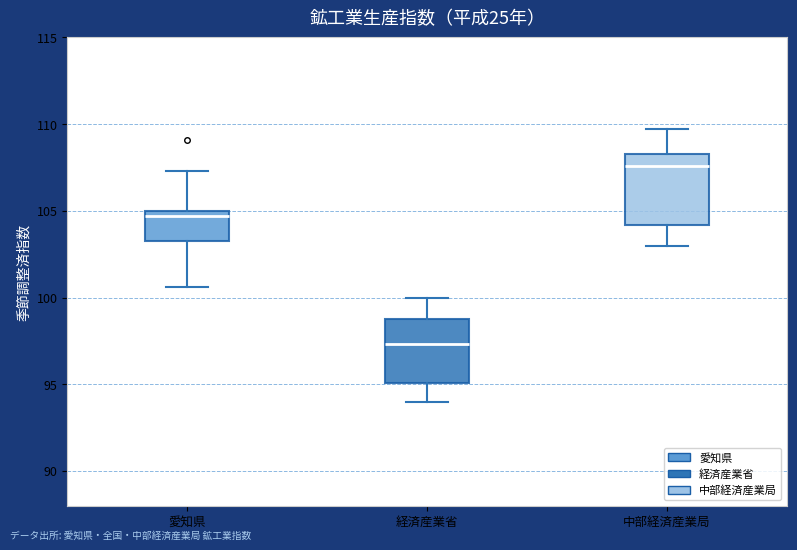

Where is the lower edge of the box for 愛知県 on the y-axis? The values are not printed on the chart, so give them approximately, as read against the axis.

103.5